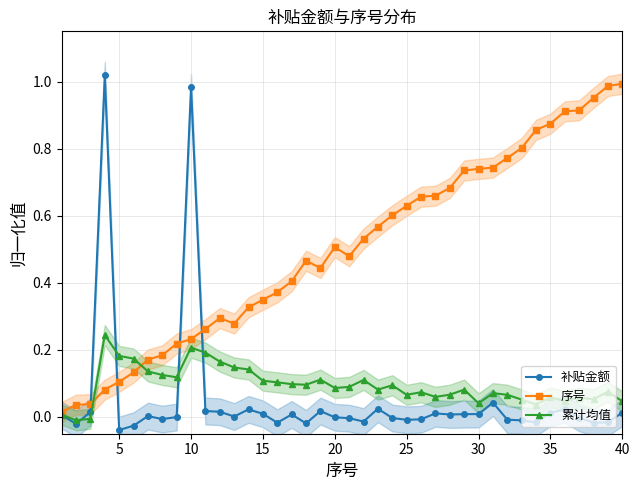

What is the difference between the second highest and minimum values in the 补贴金额 series?

1.0